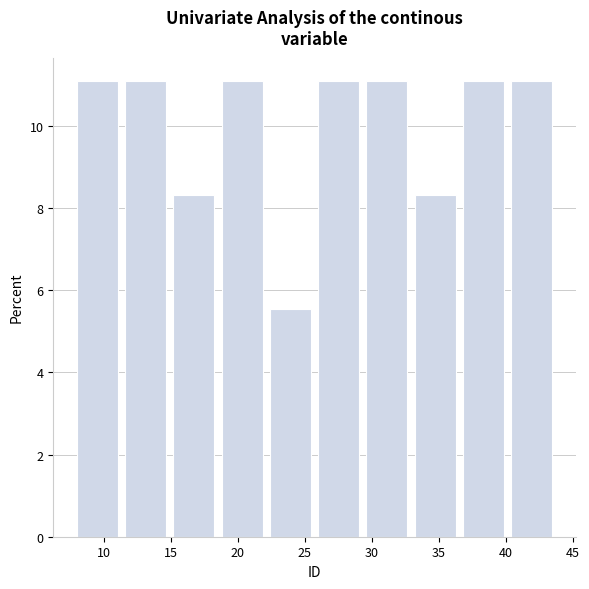

How tall is the bar that spans 33.2 to 36.8 on the x-axis? Neither the bar edges nor the heights are printed on the chart, so give them approximately, as read against the axes.

8.4